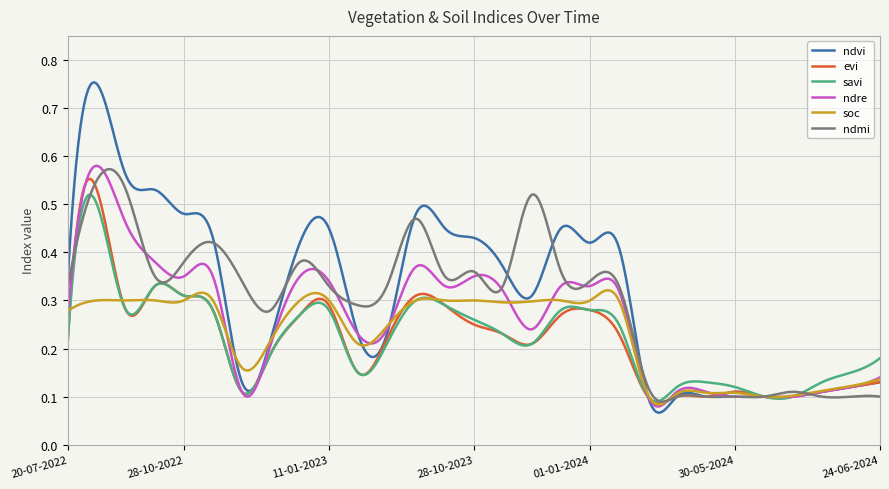

Which series has the widest spread of values?

ndvi